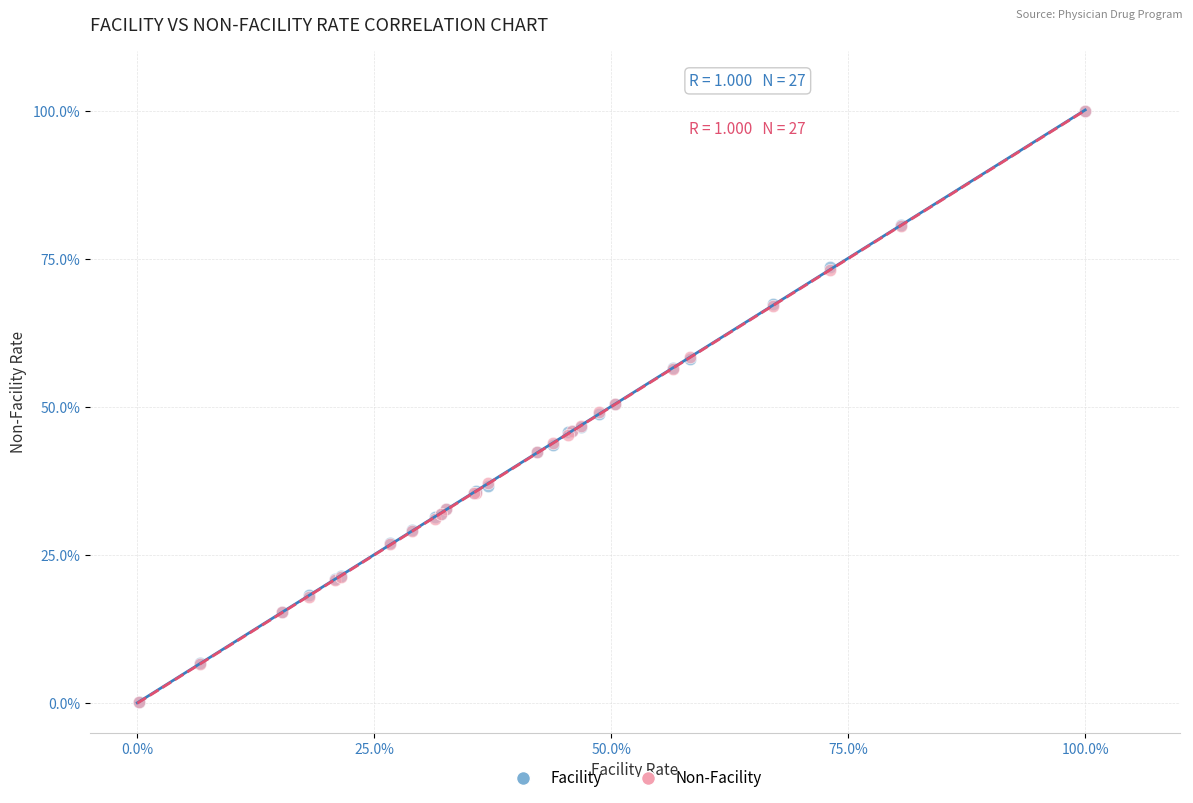

Which series has the widest spread of Y values?

Facility